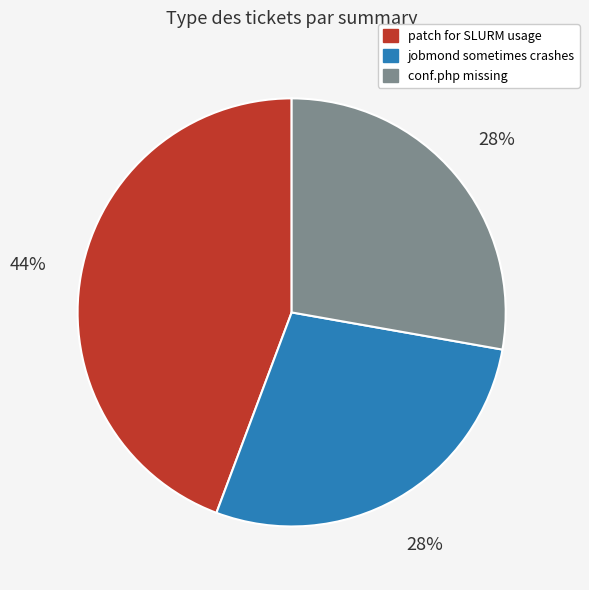

What is the largest slice in the pie chart?

patch for SLURM usage